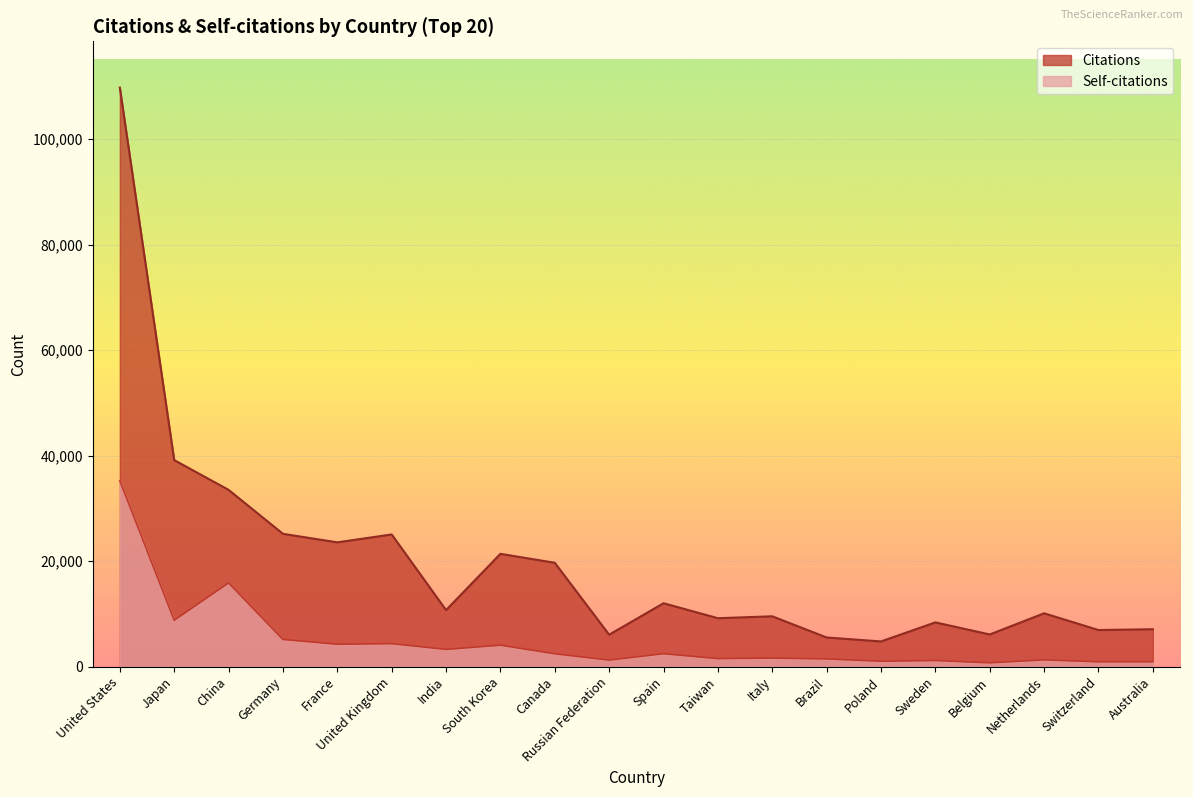

At which category does the chart reach its minimum across all series?

Belgium